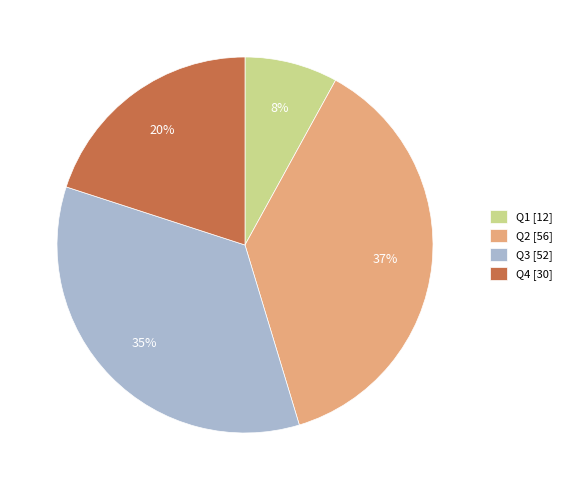

How many slices are in this pie chart?

4